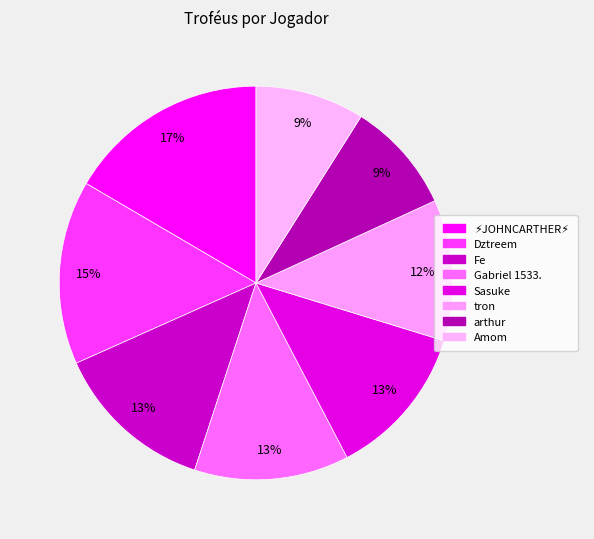

To the nearest percent, what is the combined percentage of Fe and ⚡JOHNCARTHER⚡?

30%